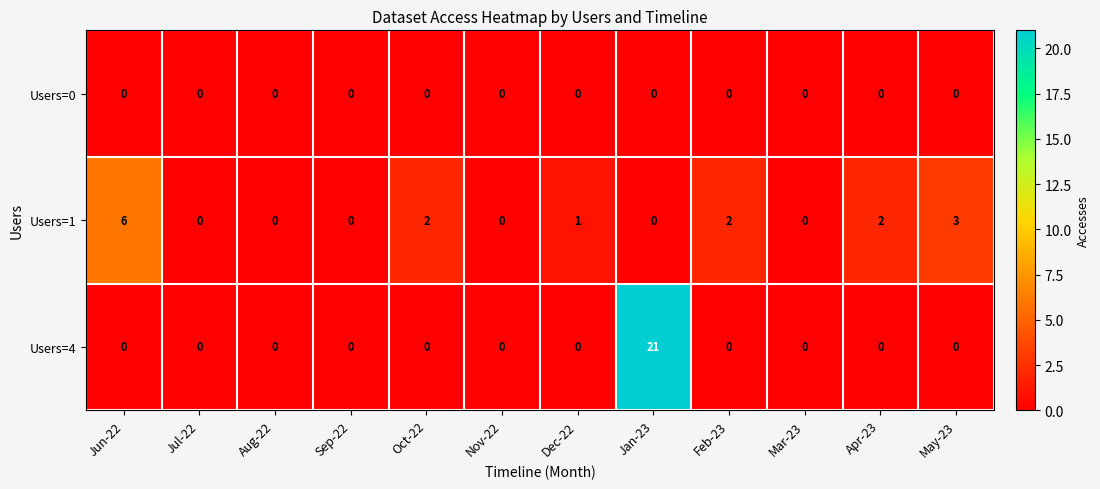

Which series has the widest spread of values?

Users=4